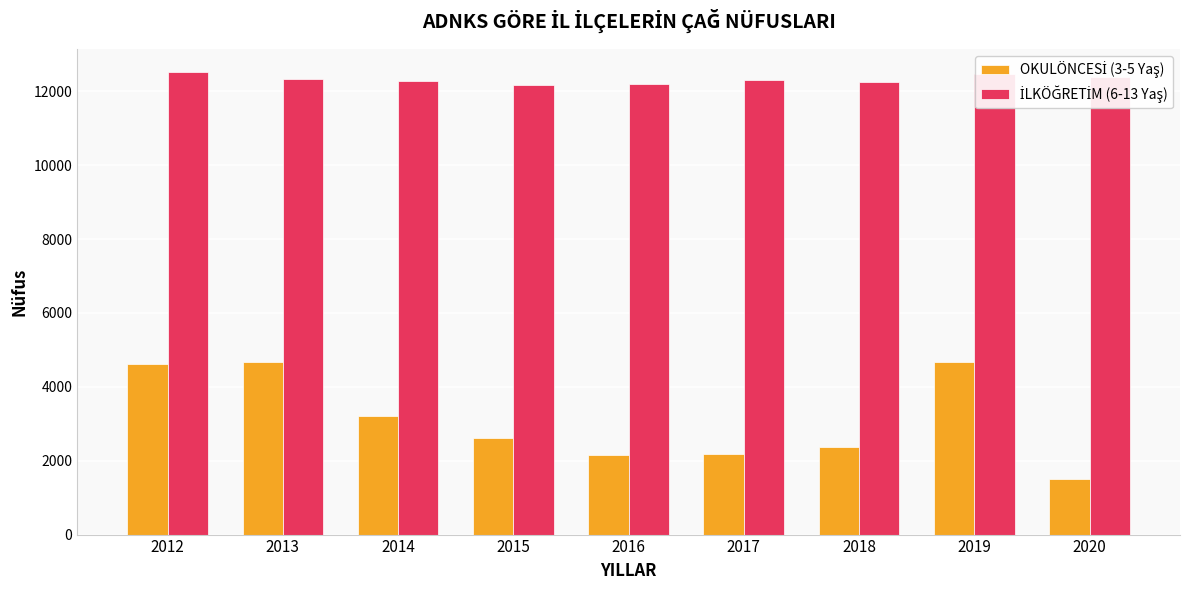

What is the total value across all series at 2017?

14488